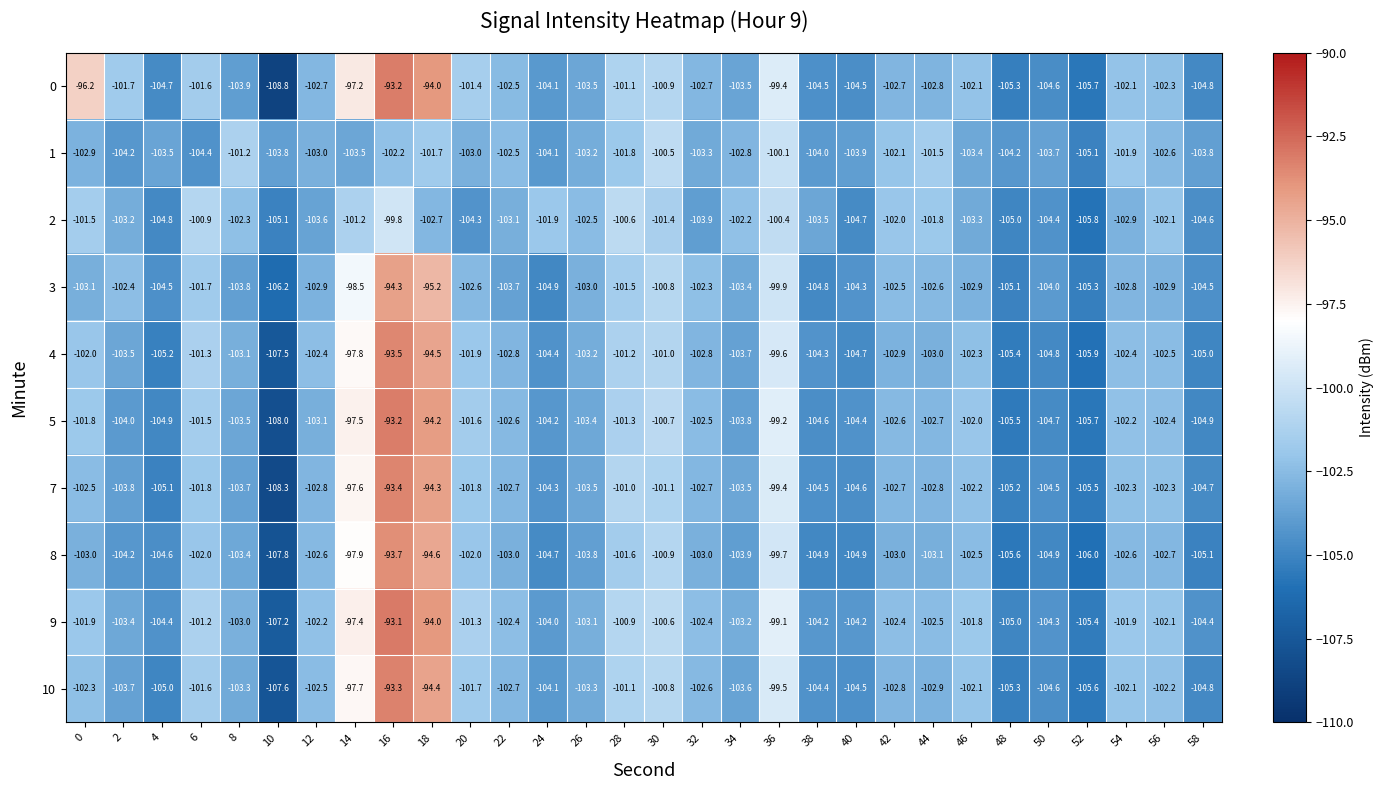

Which series changed the most between 40 and 44?

2